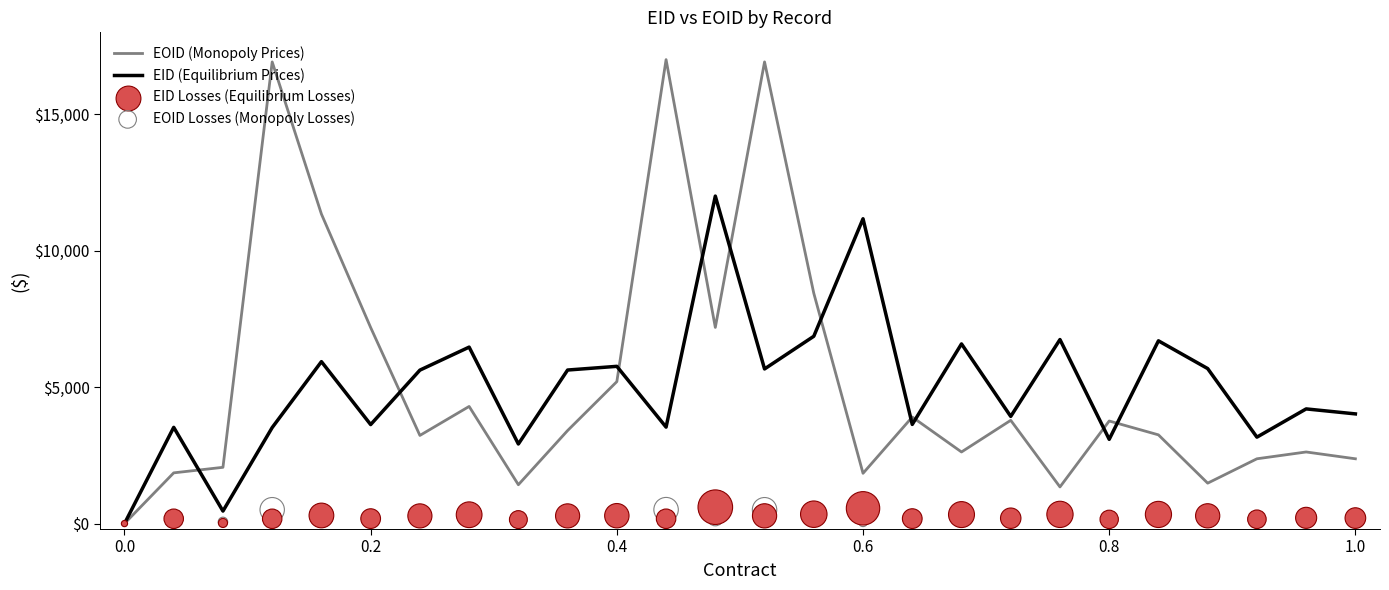

Which series has the largest total across all categories?

EOID (Monopoly Prices)